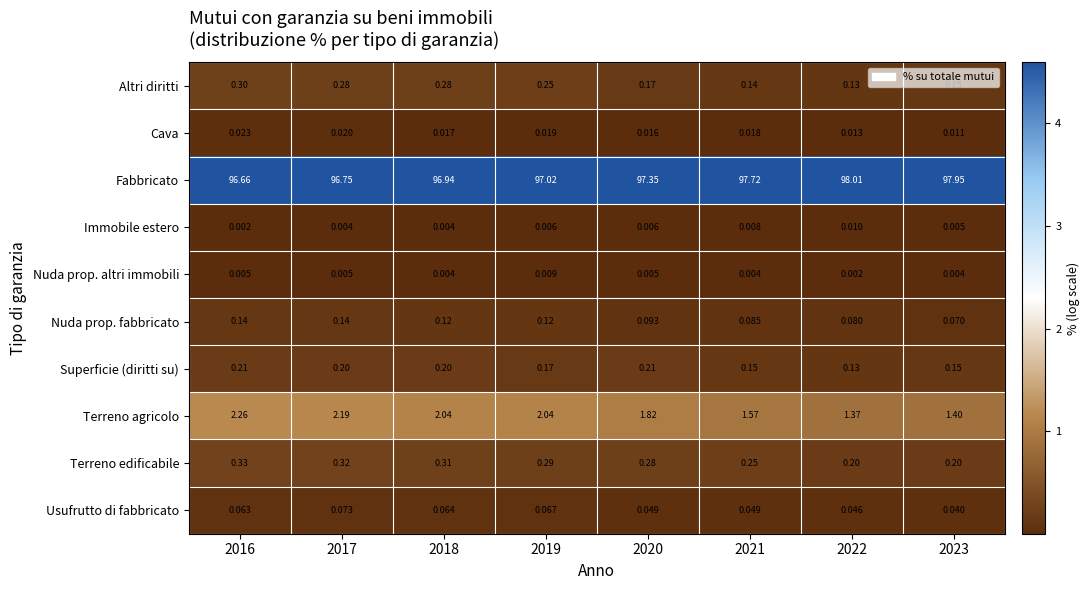

Rank the series by their maximum value, from highest to lowest.

Fabbricato, Terreno agricolo, Terreno edificabile, Altri diritti, Superficie (diritti su), Nuda prop. fabbricato, Usufrutto di fabbricato, Cava, Immobile estero, Nuda prop. altri immobili